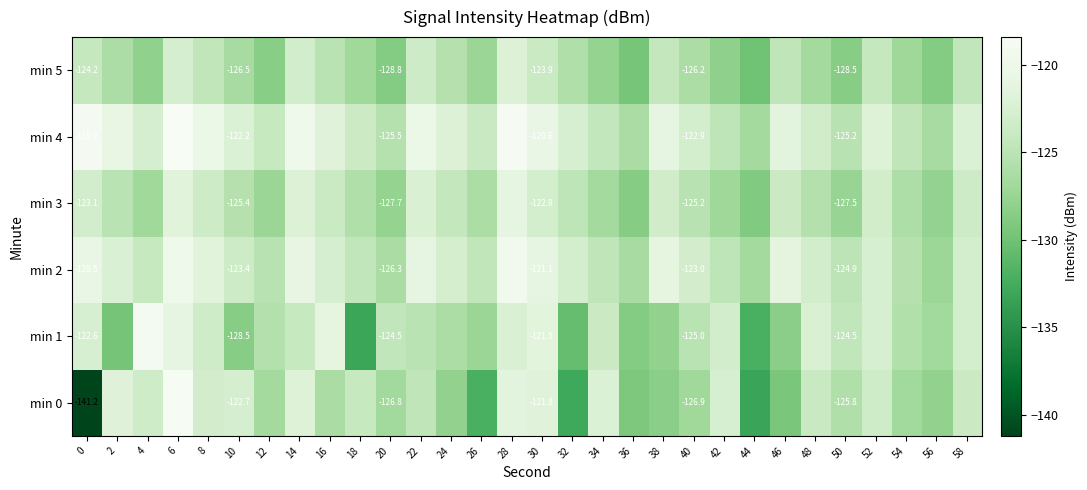

Which series has the largest range (max minus min)?

min 0